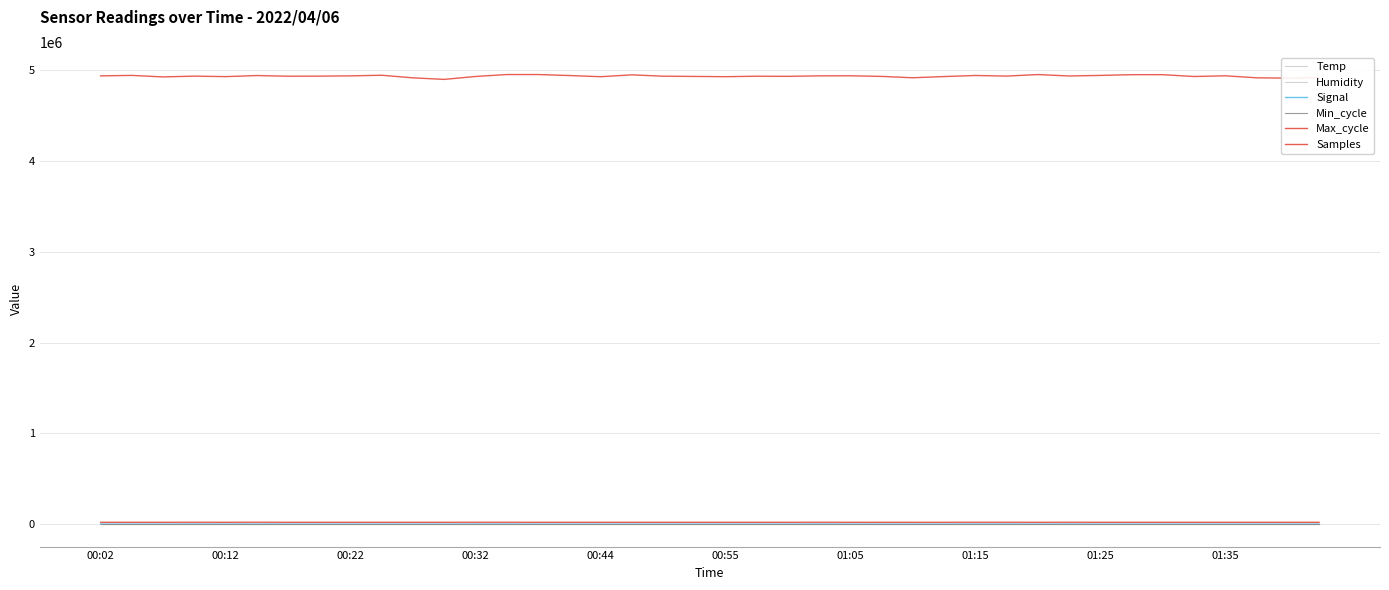

How many lines are shown in the chart?

6